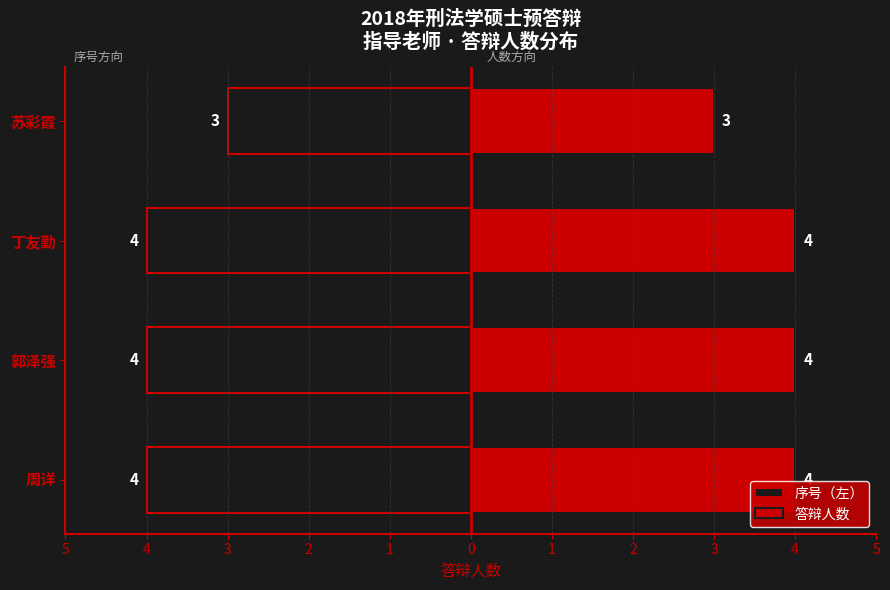

What are all the series names shown in the legend?

序号（左）, 答辩人数